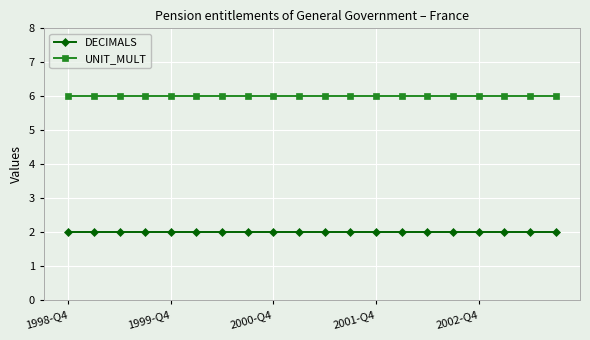

What is the sum of all DECIMALS values?

40